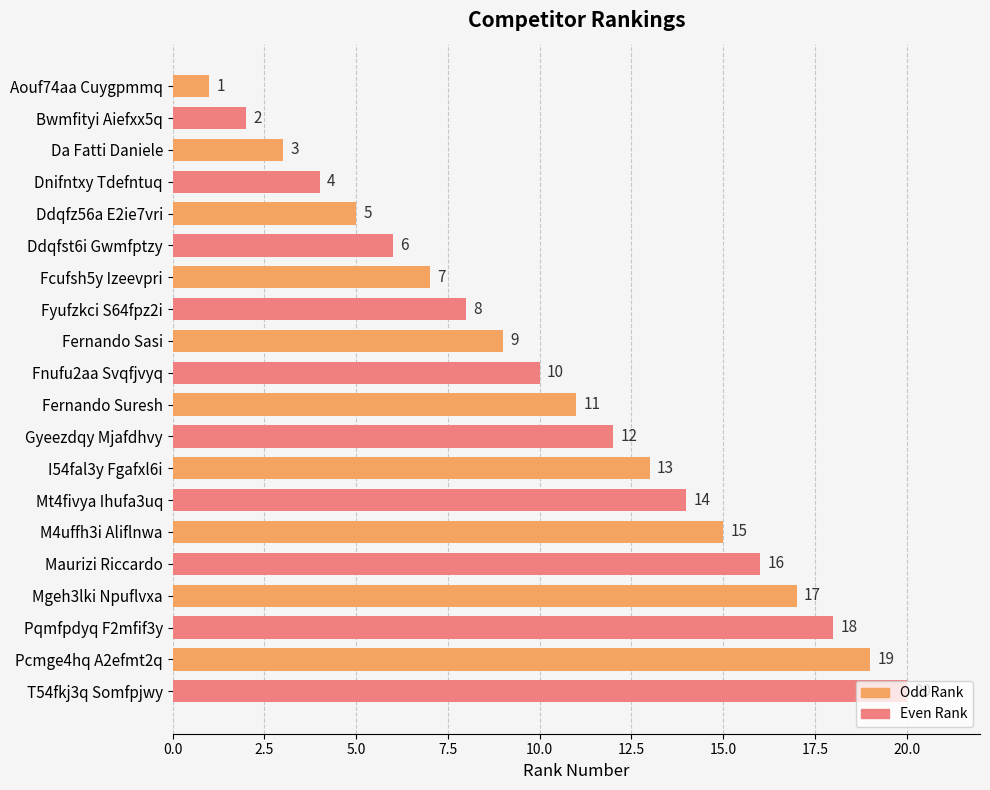

What is the sum of the values at Fcufsh5y Izeevpri and Gyeezdqy Mjafdhvy?

19